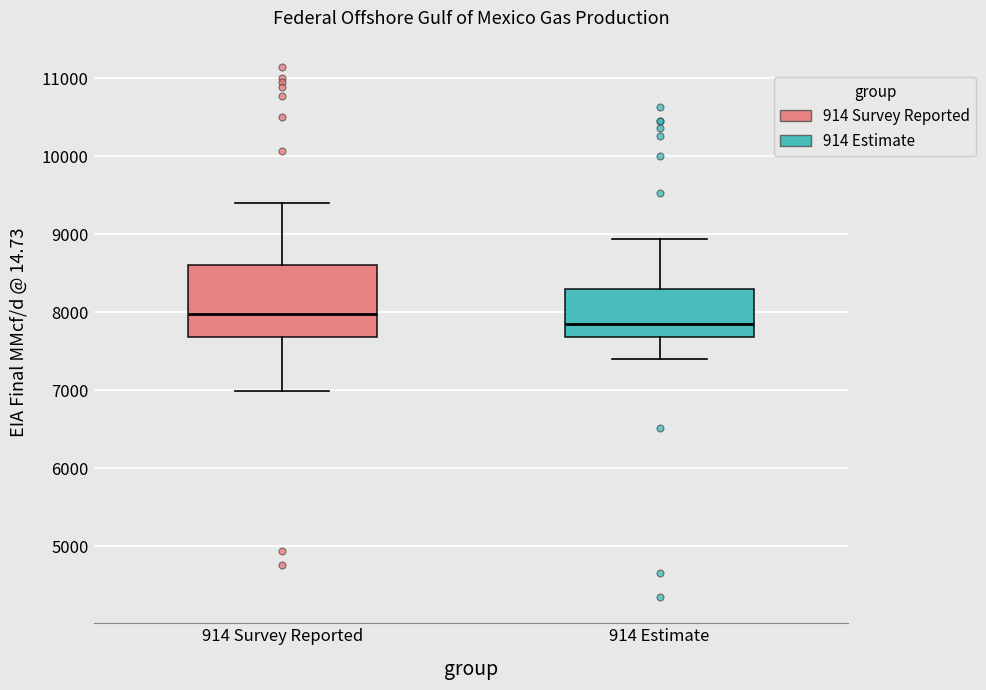

Which box is the tallest, from its lower edge to its upper edge?

914 Survey Reported